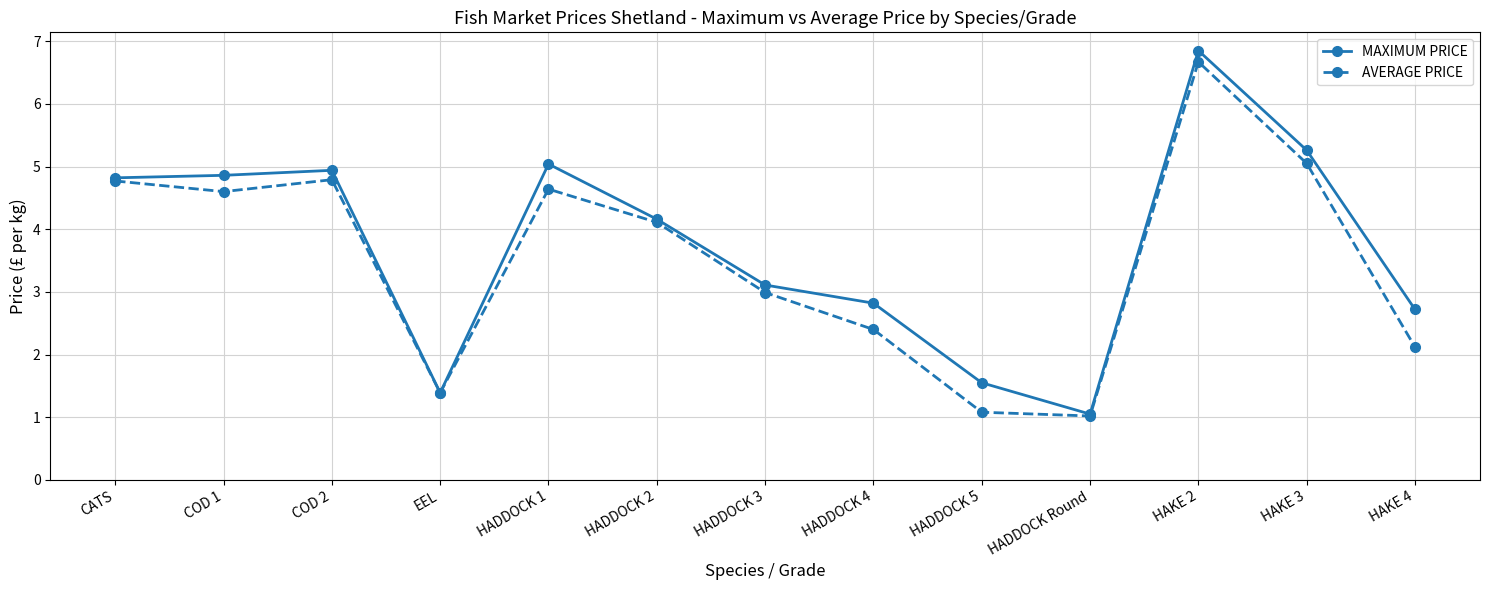

Between EEL and HAKE 3, which series saw the biggest shift?

MAXIMUM PRICE